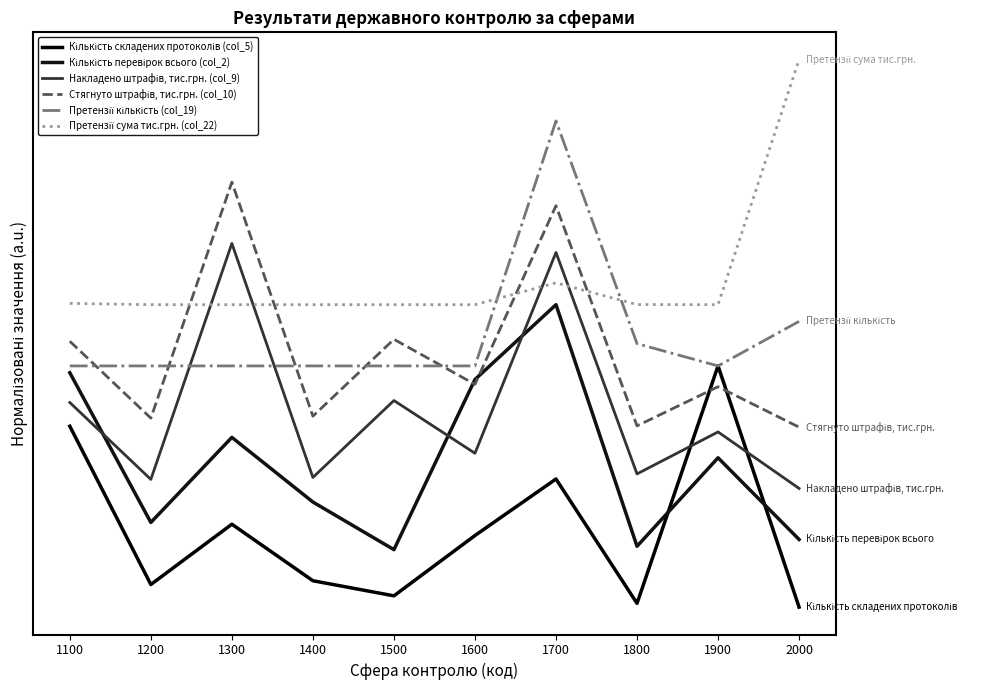

Reading left to right, what are all the values shown in this chart?

Кількість складених протоколів (col_5): 0.8	0.1	0.4	0.1	0.1	0.3	0.5	0.0	1.0	0.0
Кількість перевірок всього (col_2): 1.0	0.4	0.7	0.4	0.2	0.9	1.2	0.3	0.6	0.3
Накладено штрафів, тис.грн. (col_9): 0.9	0.5	1.5	0.5	0.9	0.6	1.5	0.6	0.7	0.5
Стягнуто штрафів, тис.грн. (col_10): 1.1	0.8	1.8	0.8	1.1	0.9	1.7	0.8	0.9	0.8
Претензії кількість (col_19): 1.0	1.0	1.0	1.0	1.0	1.0	2.0	1.1	1.0	1.2
Претензії сума тис.грн. (col_22): 1.3	1.2	1.2	1.2	1.2	1.2	1.3	1.3	1.2	2.2